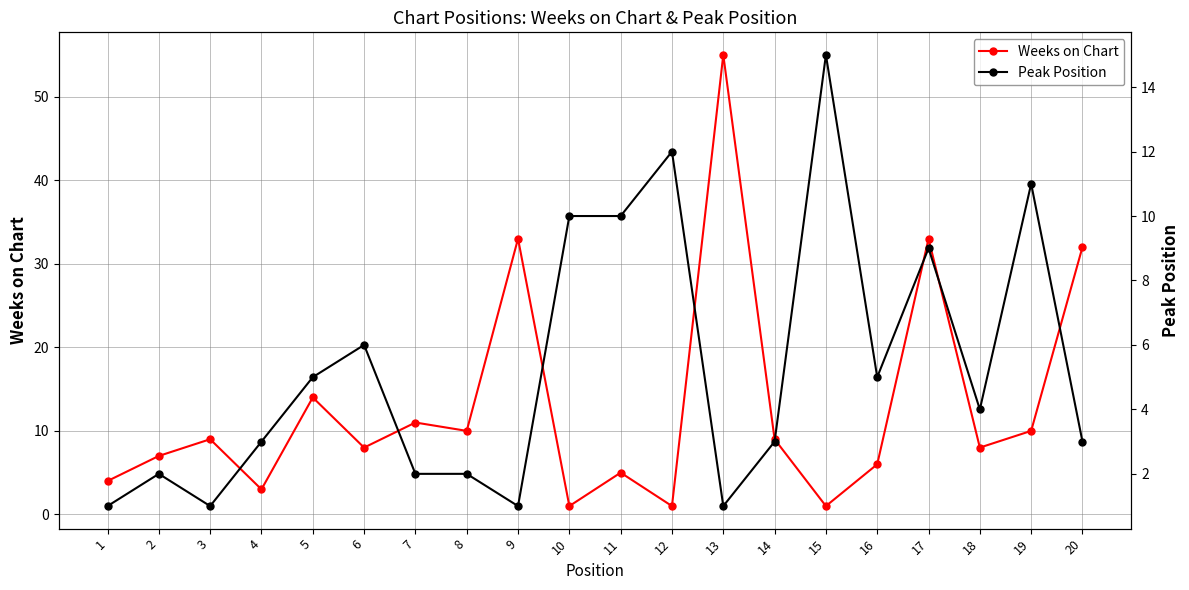

True or false: Peak Position has more than 1 points higher than both neighbors.

True